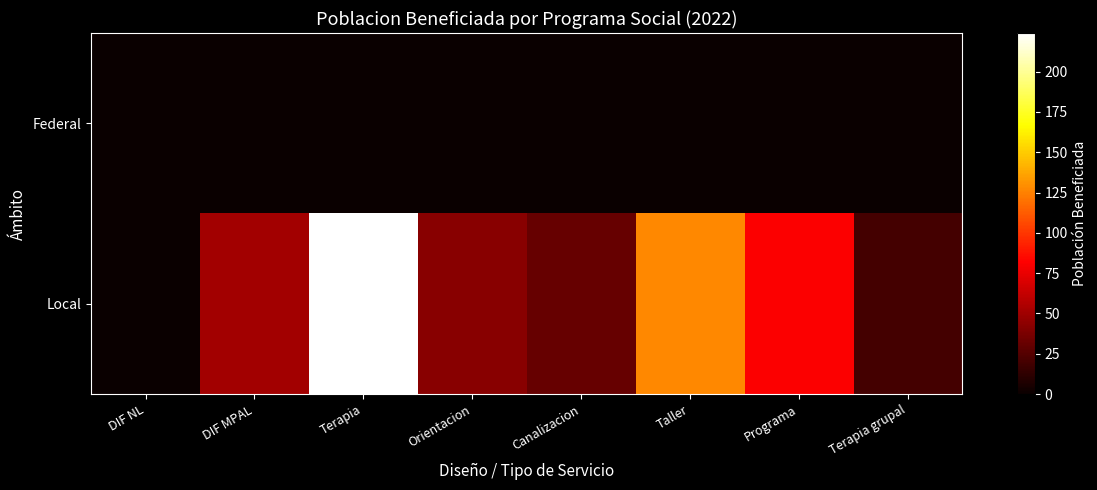

Count the number of categories in the chart.

8